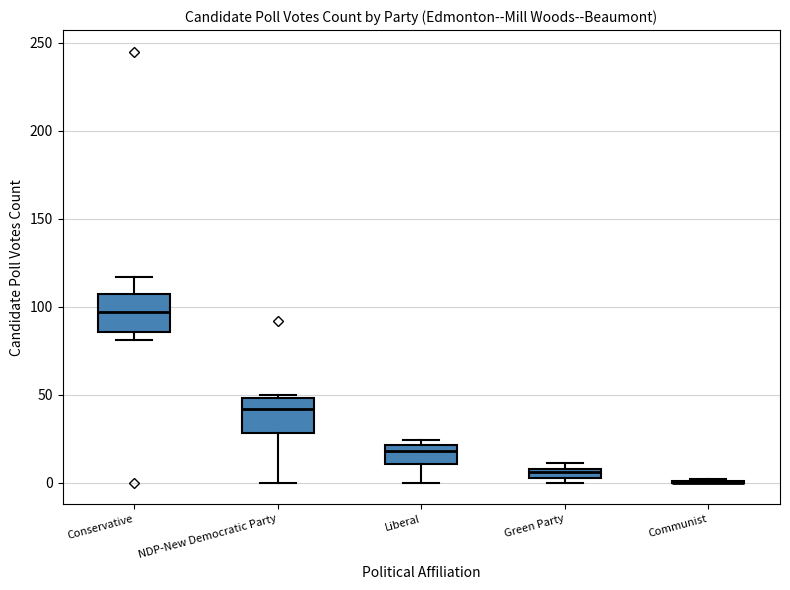

Where is the lower edge of the box for Liberal on the y-axis? The values are not printed on the chart, so give them approximately, as read against the axis.

10